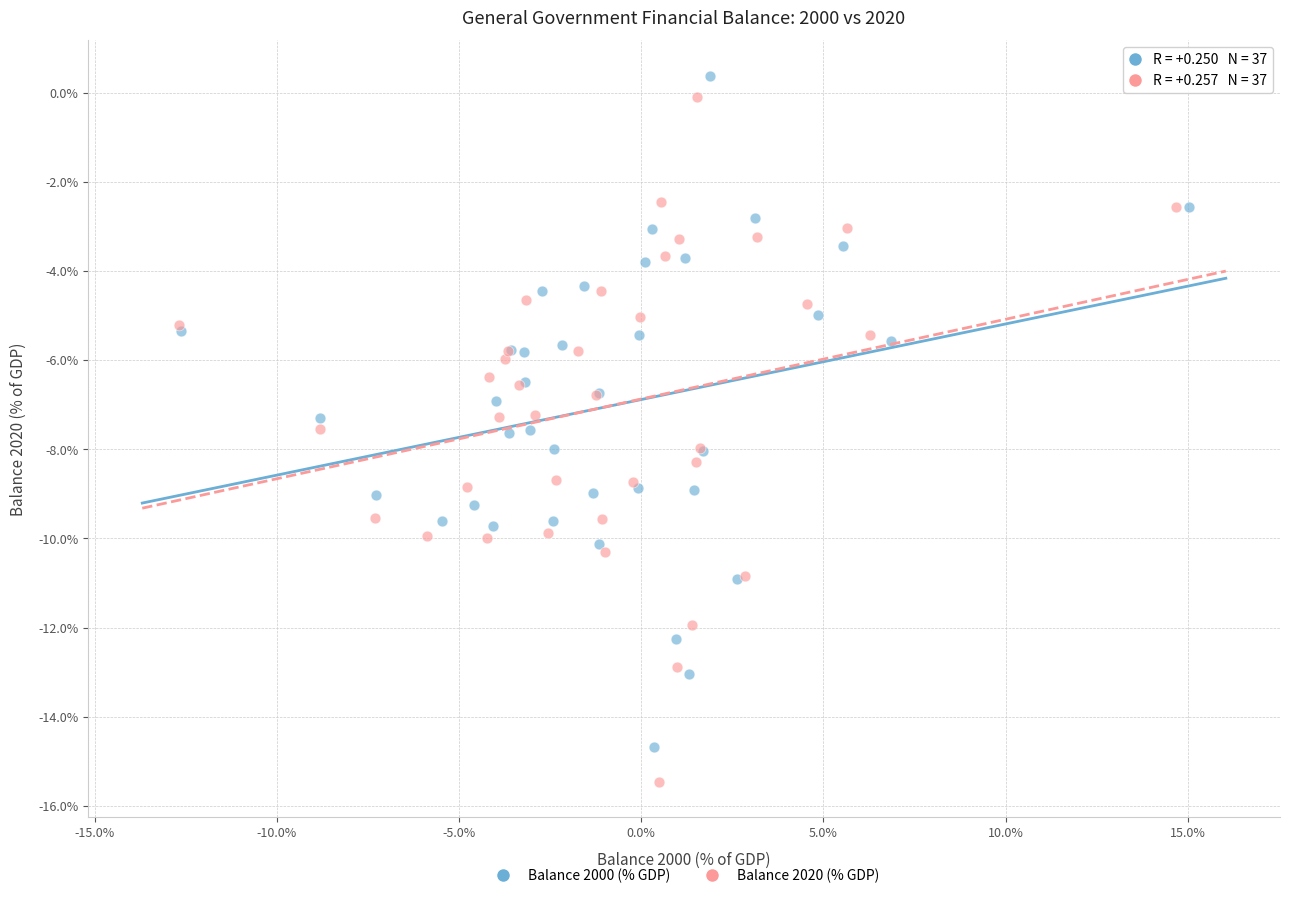

Which series has the largest Y range (max minus min)?

Balance 2020 (% GDP)